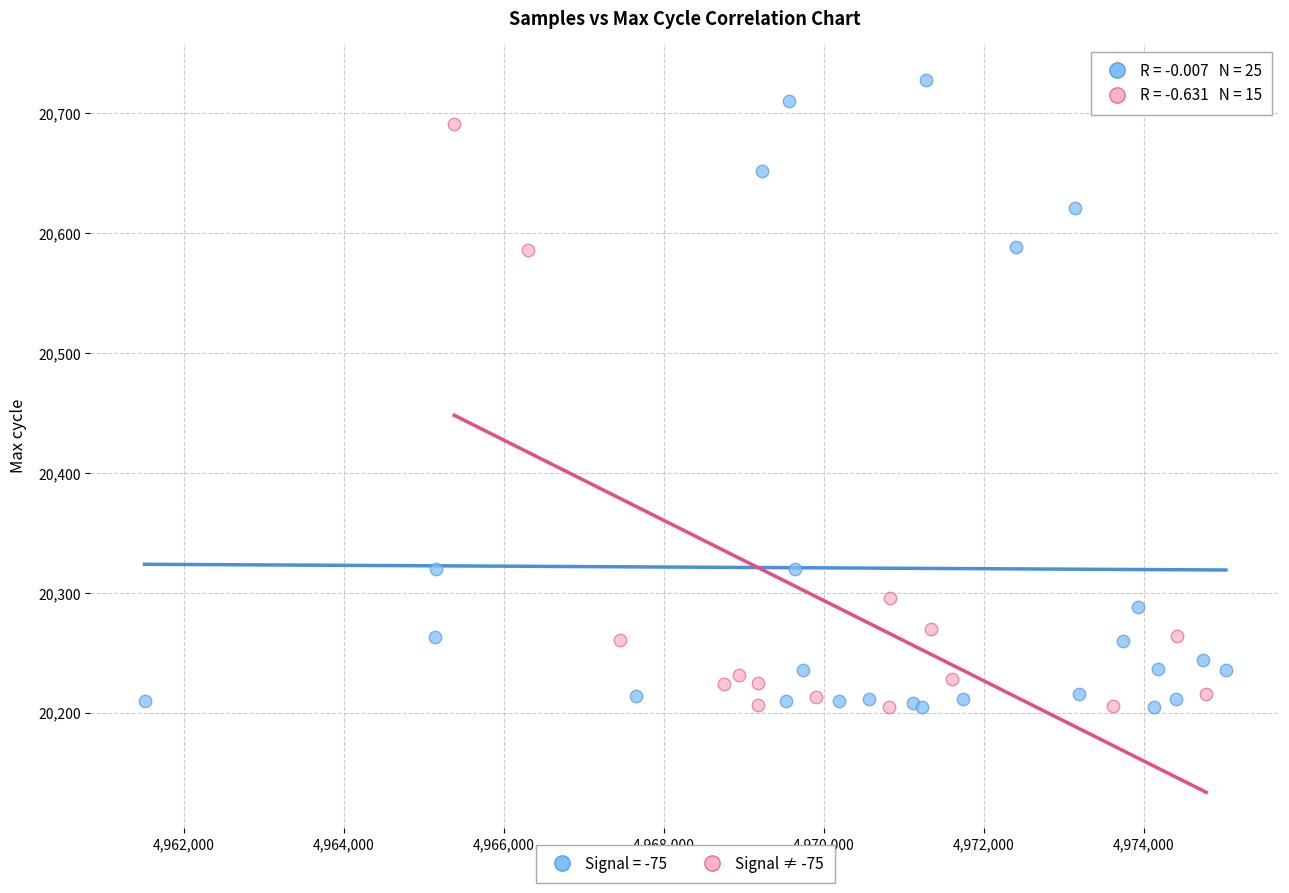

Which series has the widest spread of Y values?

Signal = -75